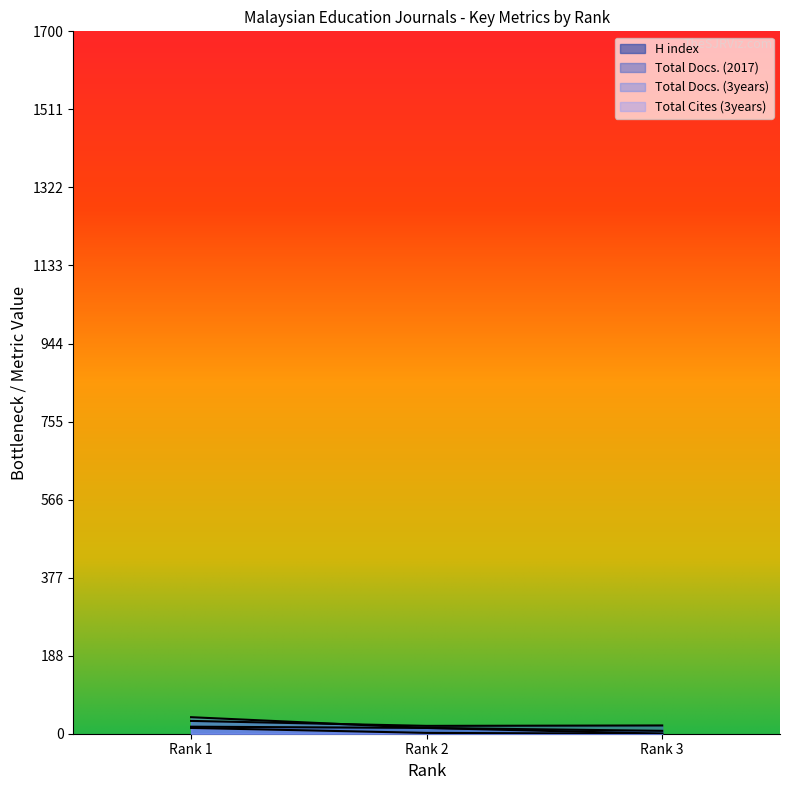

How many lines are shown in the chart?

4